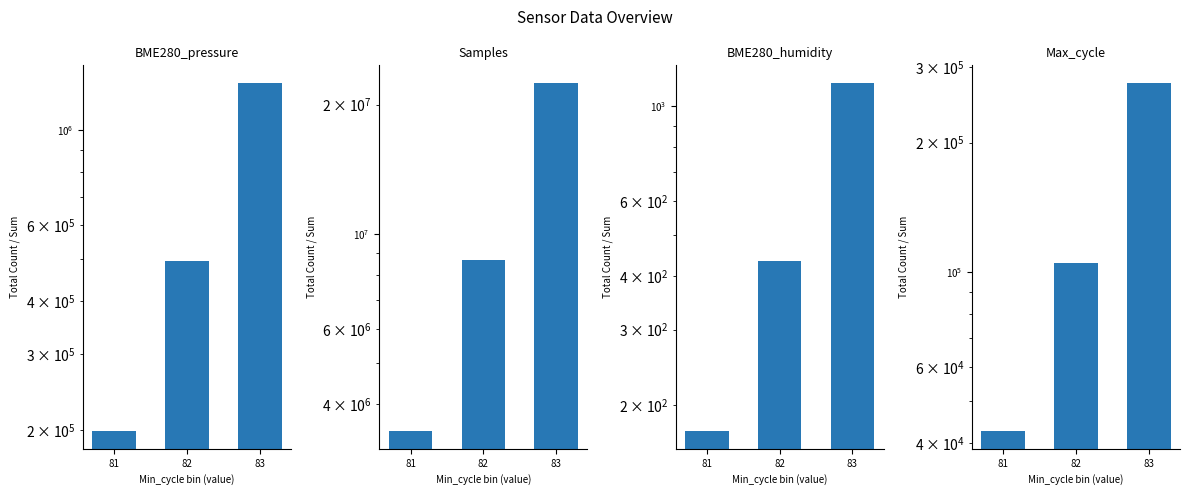

What is the difference between the highest and lowest values at 83?

22485876.7